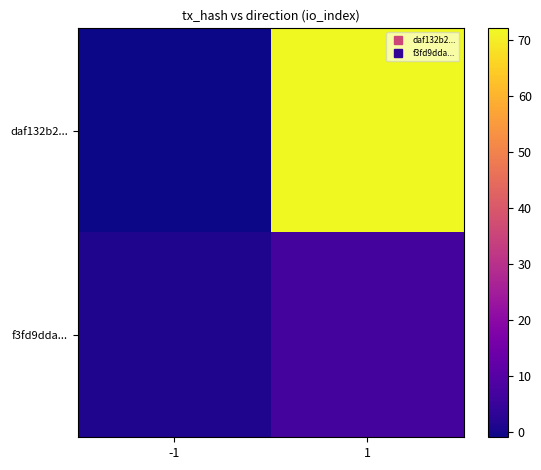

What is the maximum value shown in the chart?

72